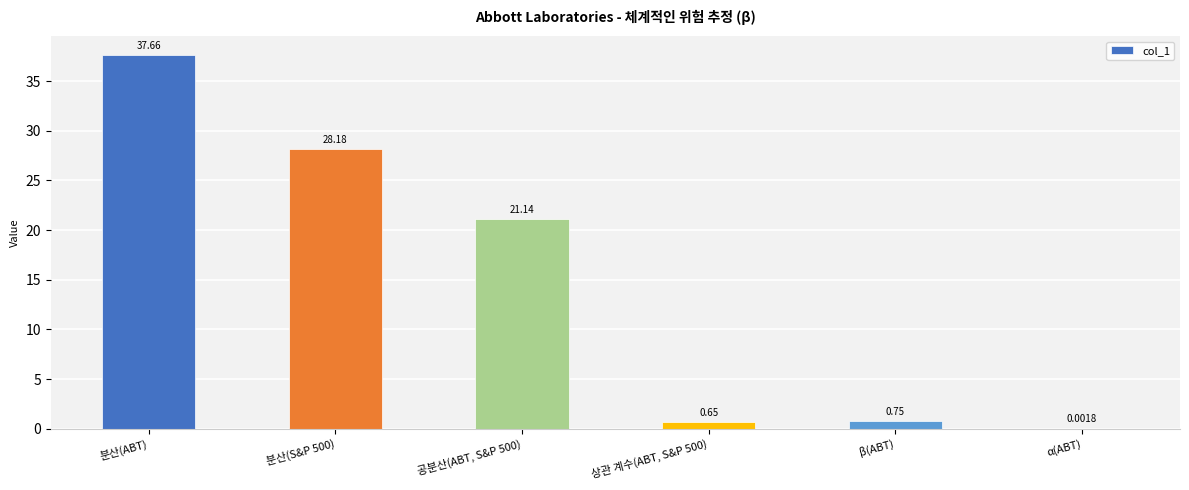

At which category does the chart reach its peak across all series?

분산(ABT)